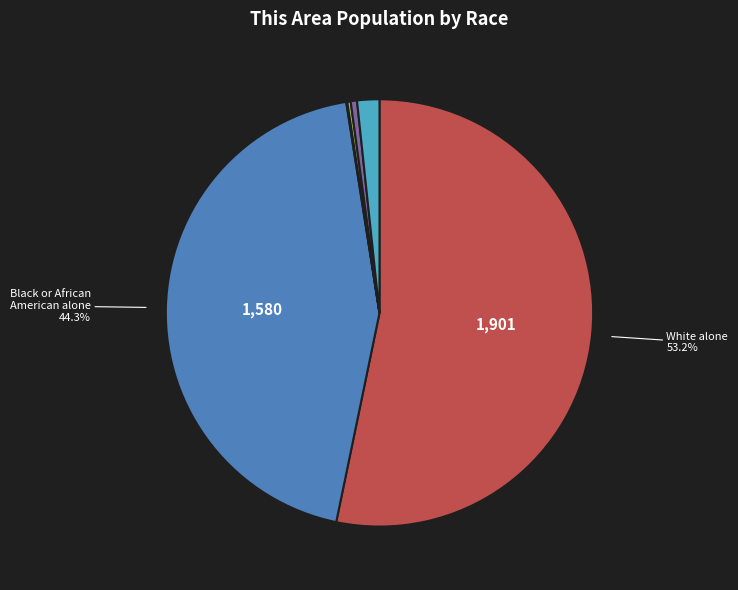

Is there any slice that represents more than half of the pie?

Yes